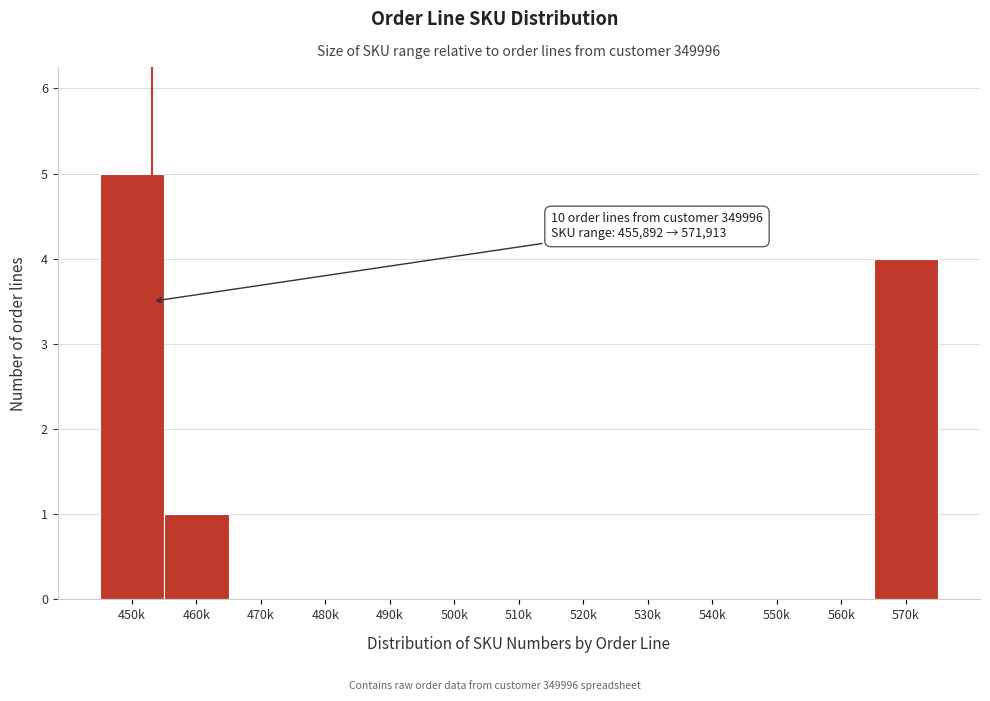

Reading left to right, what are all the values shown in this chart?

450k=5	460k=1	470k=0	480k=0	490k=0	500k=0	510k=0	520k=0	530k=0	540k=0	550k=0	560k=0	570k=4